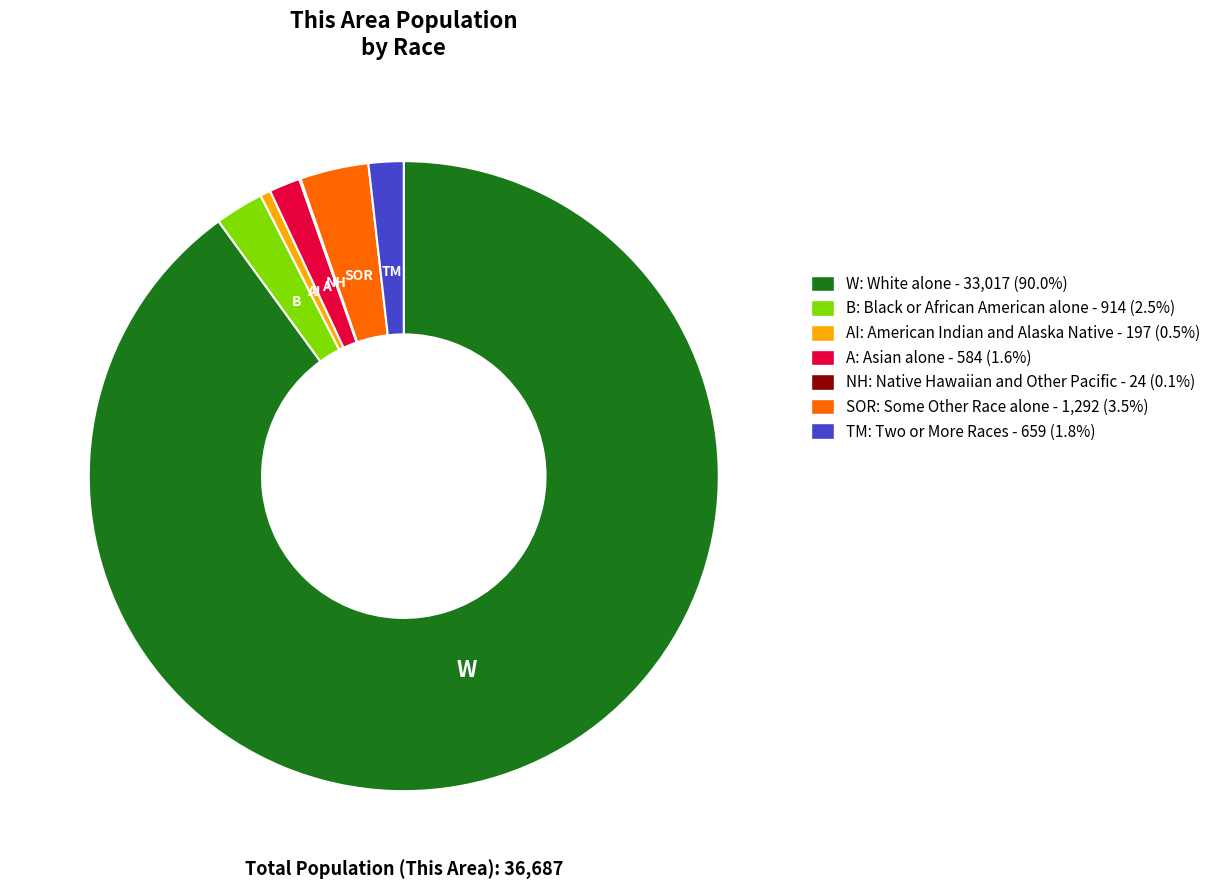

Does any single category account for the majority?

Yes